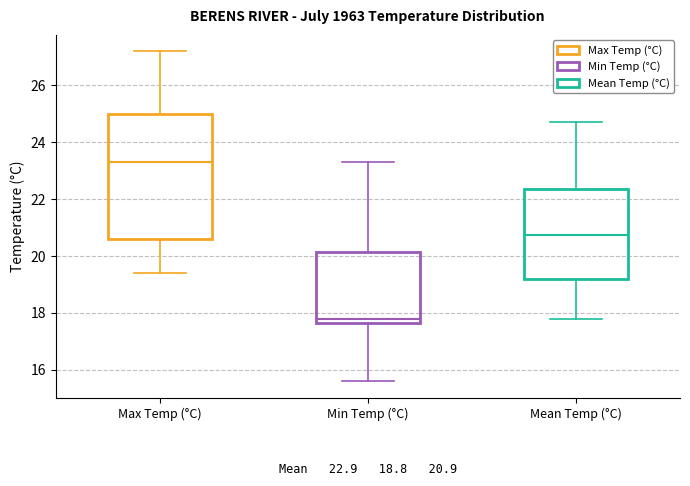

Which box is the tallest, from its lower edge to its upper edge?

Max Temp (°C)